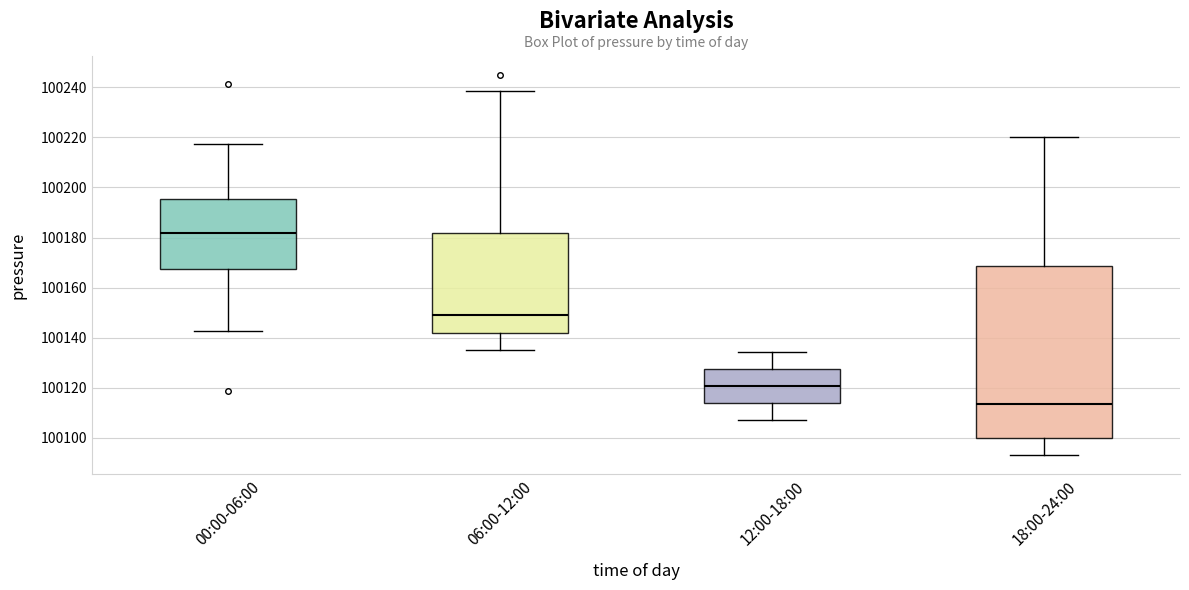

Which box's median line is the lowest?

18:00-24:00